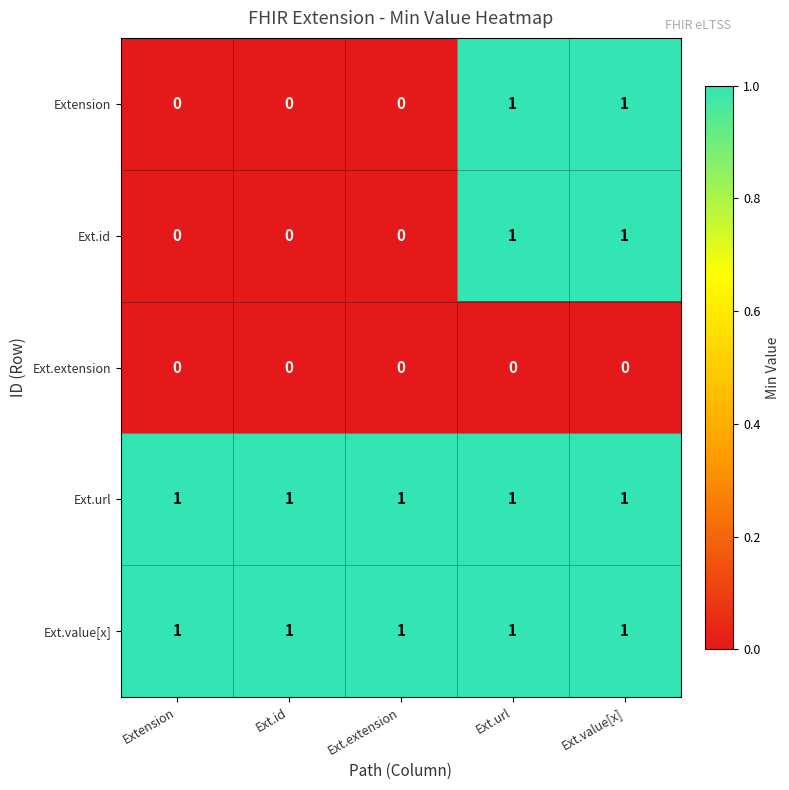

How many categories are shown in the chart?

5